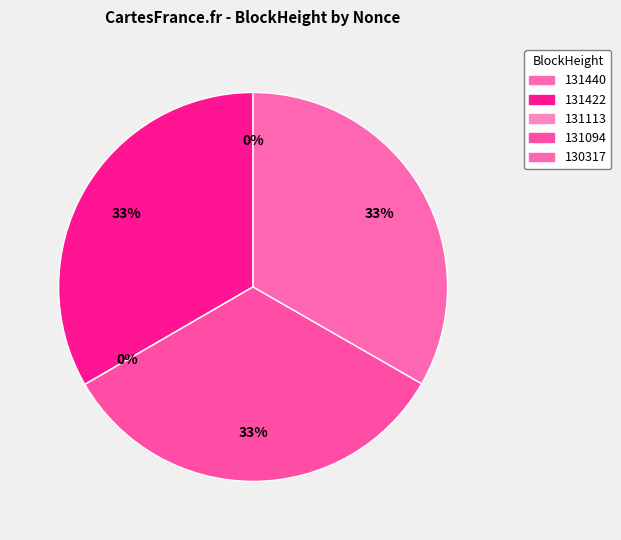

How many slices are in this pie chart?

5